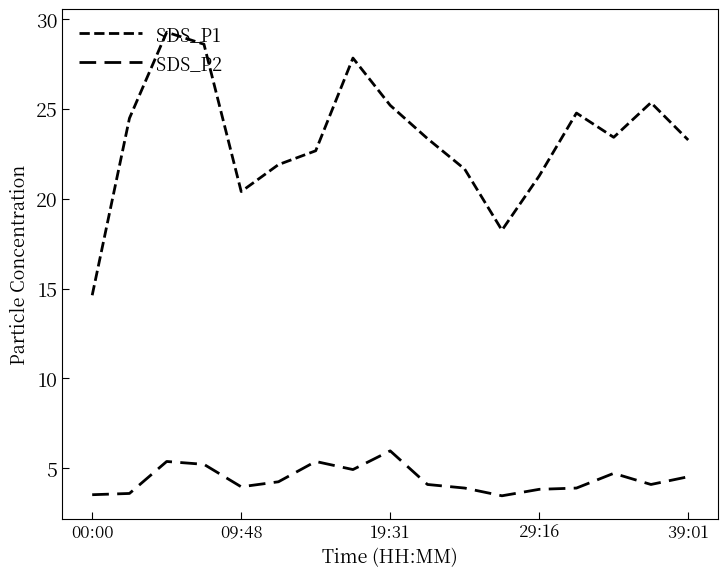

What is the highest value of the SDS_P1 series?

29.3